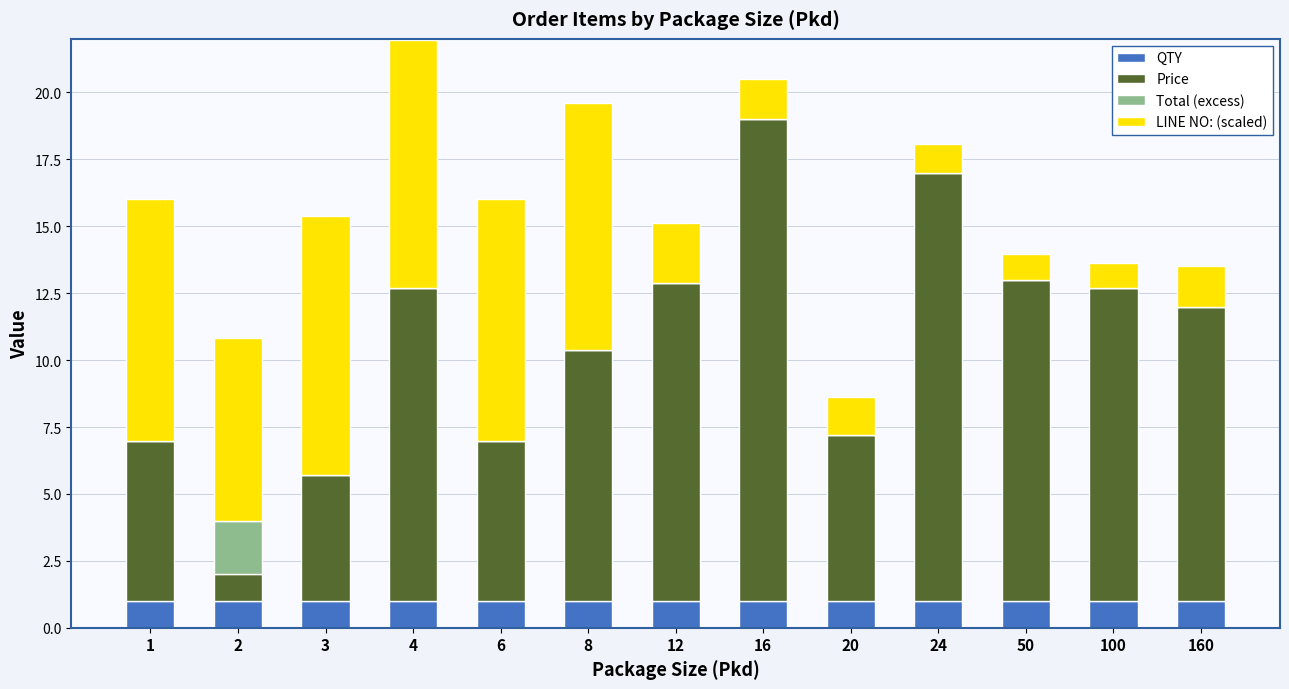

Are the bars horizontal?

No